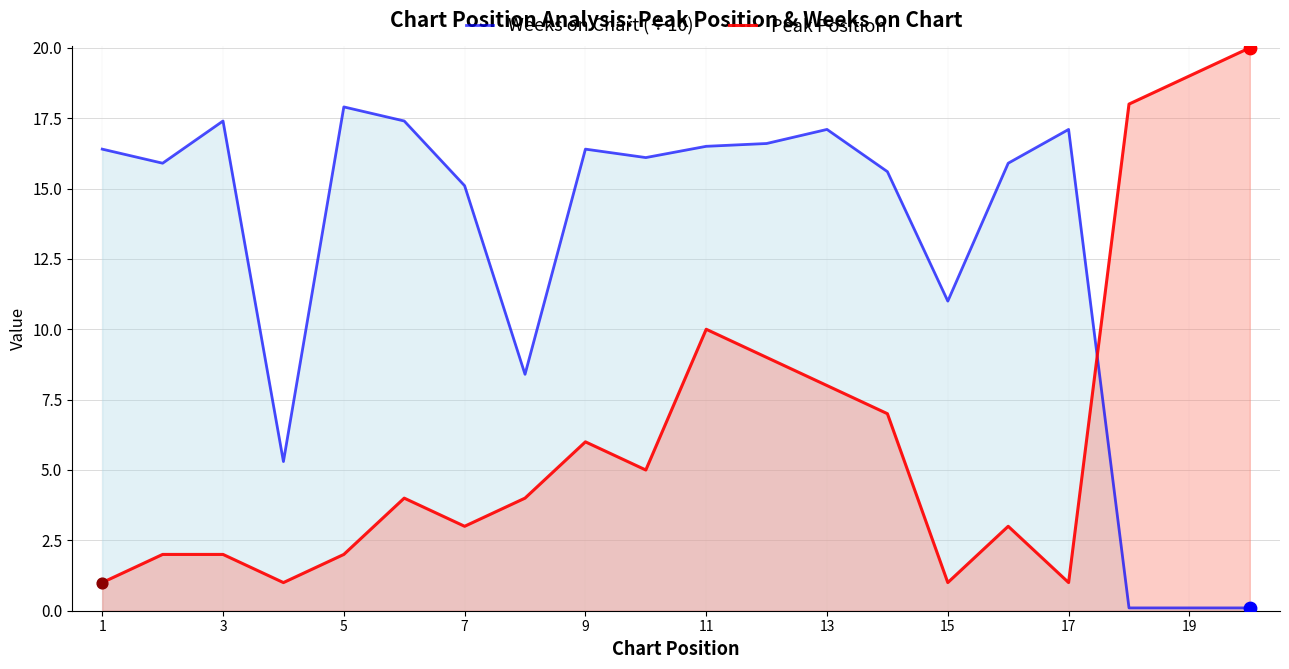

What are all the series names shown in the legend?

Weeks on Chart (÷10), Peak Position